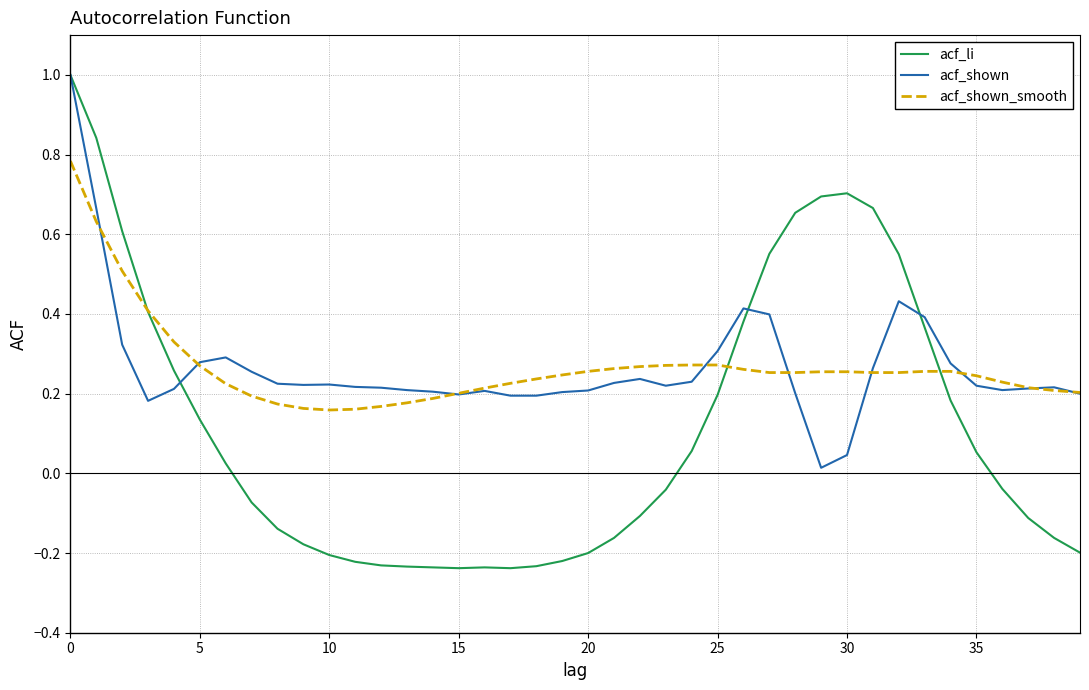

In acf_li, how many points are higher than both neighbors (excluding endpoints)?

2